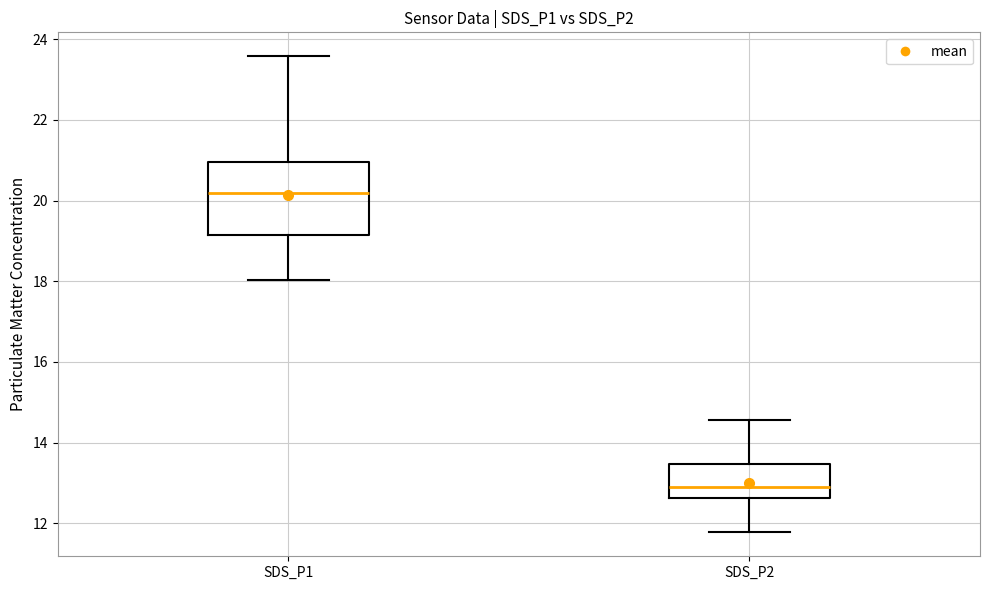

Where is the upper edge of the box for SDS_P1 on the y-axis? The values are not printed on the chart, so give them approximately, as read against the axis.

21.0